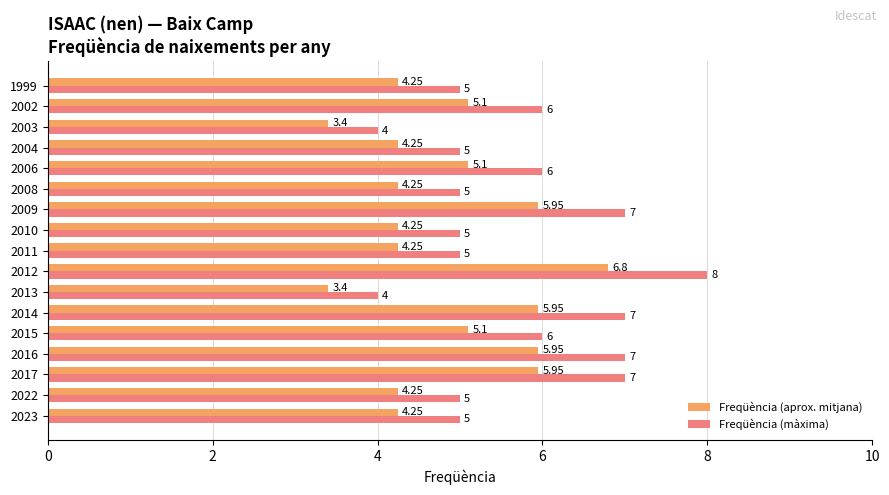

What is the average value of the Freqüència (aprox. mitjana) series?

4.9